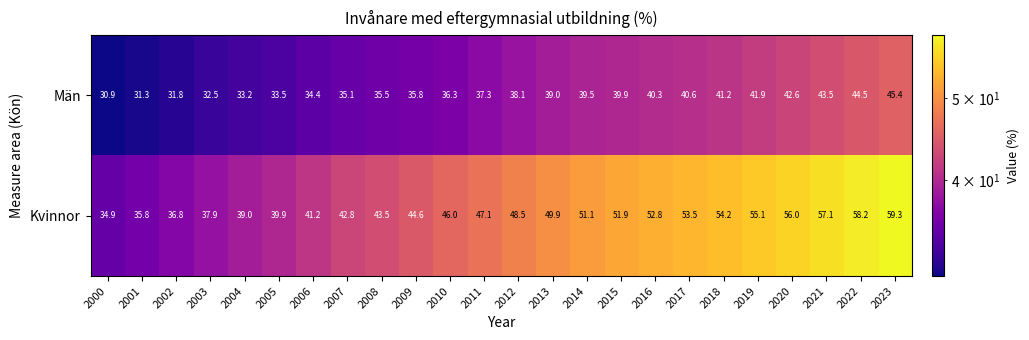

What is the maximum value shown in the chart?

59.3